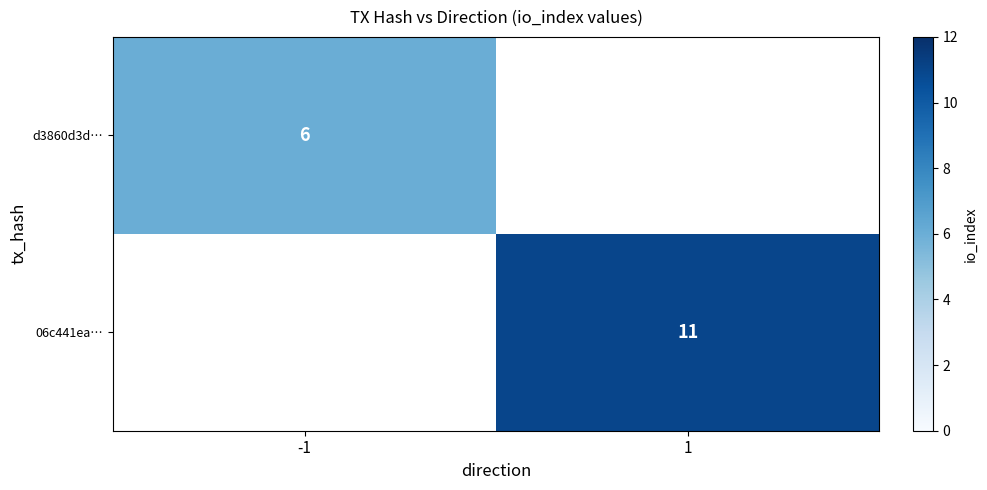

What is the smallest value displayed?

6.0